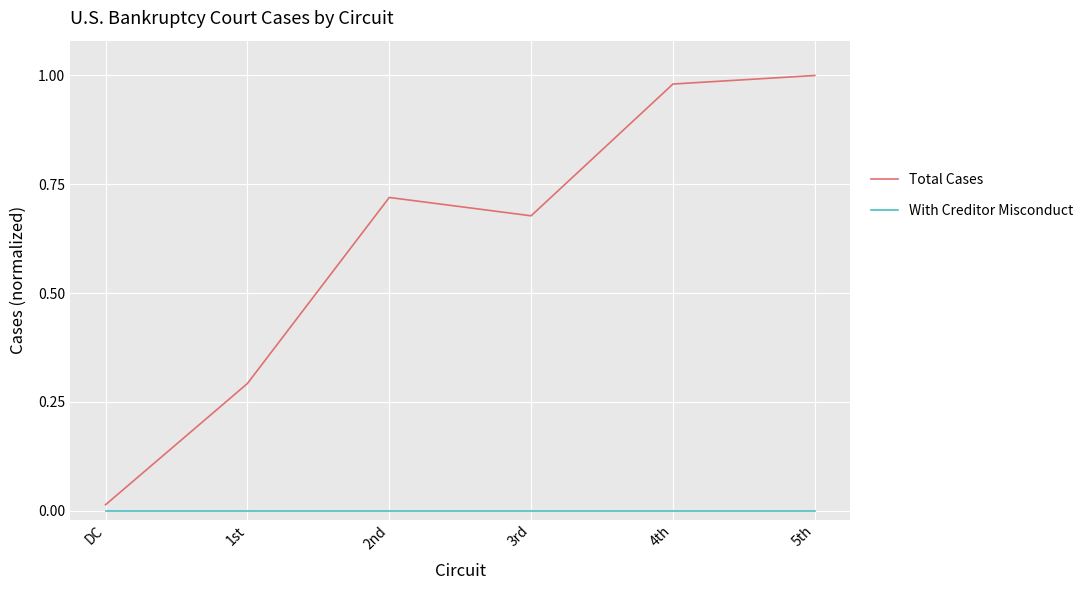

List the series in order of their peak value, highest first.

Total Cases, With Creditor Misconduct